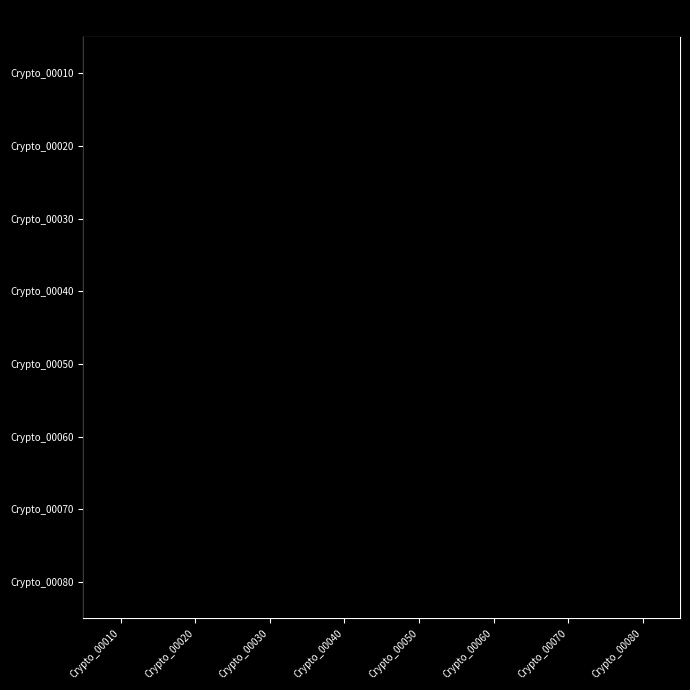

Reading left to right, extract all data points from this chart.

Crypto_00010: Crypto_00010=0.8	Crypto_00020=1.0	Crypto_00030=1.1	Crypto_00040=0.3	Crypto_00050=0.0	Crypto_00060=0.0	Crypto_00070=0.0	Crypto_00080=0.0
Crypto_00020: Crypto_00010=1.0	Crypto_00020=0.4	Crypto_00030=0.6	Crypto_00040=0.9	Crypto_00050=0.1	Crypto_00060=0.0	Crypto_00070=0.0	Crypto_00080=0.0
Crypto_00030: Crypto_00010=1.1	Crypto_00020=0.6	Crypto_00030=0.9	Crypto_00040=0.6	Crypto_00050=0.0	Crypto_00060=0.0	Crypto_00070=0.0	Crypto_00080=0.0
Crypto_00040: Crypto_00010=0.3	Crypto_00020=0.9	Crypto_00030=0.6	Crypto_00040=0.1	Crypto_00050=0.0	Crypto_00060=0.0	Crypto_00070=0.0	Crypto_00080=0.0
Crypto_00050: Crypto_00010=0.0	Crypto_00020=0.1	Crypto_00030=0.0	Crypto_00040=0.0	Crypto_00050=0.0	Crypto_00060=0.0	Crypto_00070=0.0	Crypto_00080=0.0
Crypto_00060: Crypto_00010=0.0	Crypto_00020=0.0	Crypto_00030=0.0	Crypto_00040=0.0	Crypto_00050=0.0	Crypto_00060=0.0	Crypto_00070=0.0	Crypto_00080=0.0
Crypto_00070: Crypto_00010=0.0	Crypto_00020=0.0	Crypto_00030=0.0	Crypto_00040=0.0	Crypto_00050=0.0	Crypto_00060=0.0	Crypto_00070=0.0	Crypto_00080=0.0
Crypto_00080: Crypto_00010=0.0	Crypto_00020=0.0	Crypto_00030=0.0	Crypto_00040=0.0	Crypto_00050=0.0	Crypto_00060=0.0	Crypto_00070=0.0	Crypto_00080=0.0